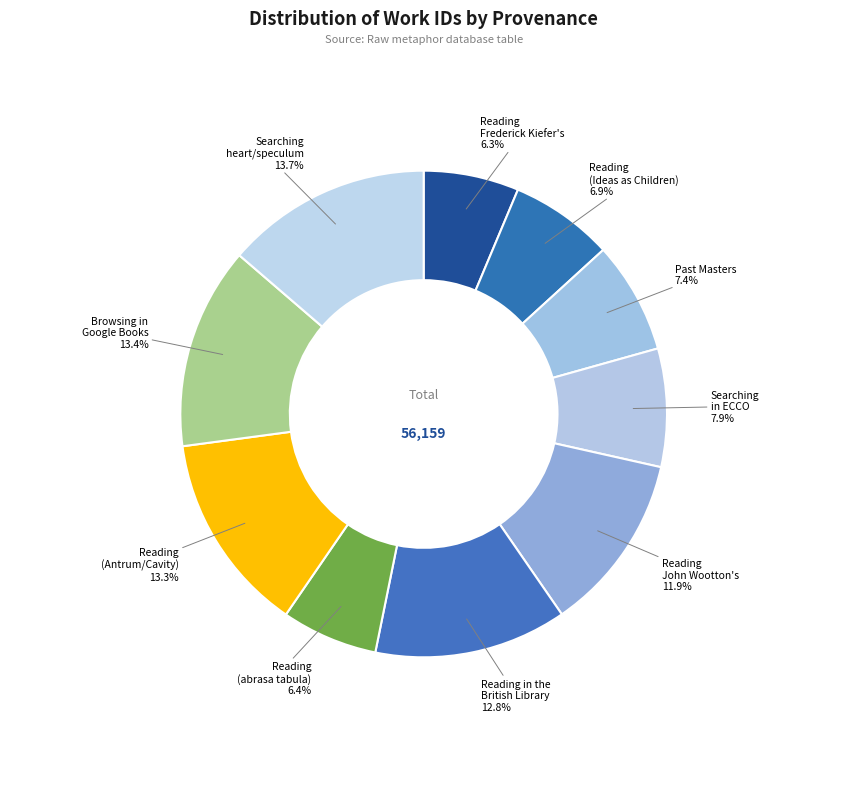

Does Browsing in Google Books represent more than half of the total?

No